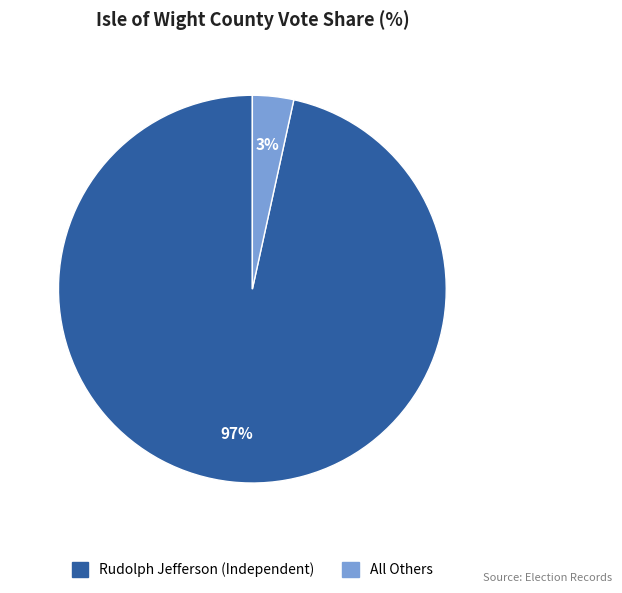

Count the number of slices in the pie.

2